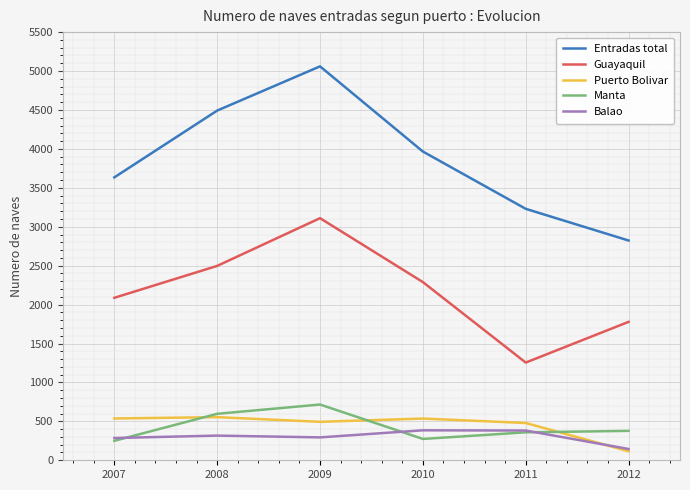

Between 2007 and 2008, which series saw the biggest shift?

Entradas total